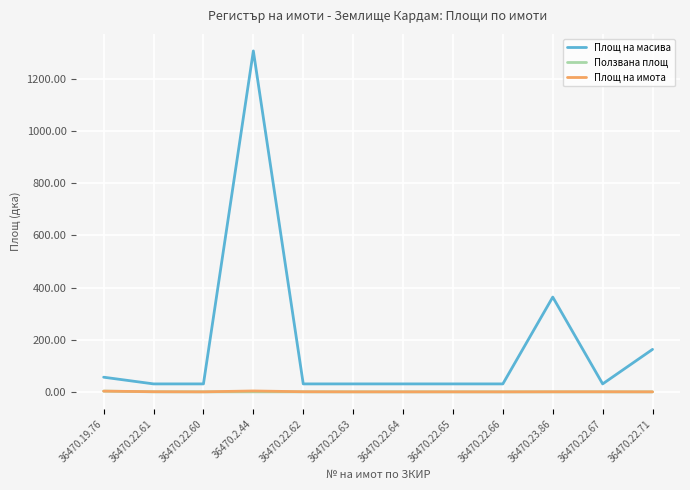

The Площ на имота series shows 0.8 at 36470.22.61. True or false?

True